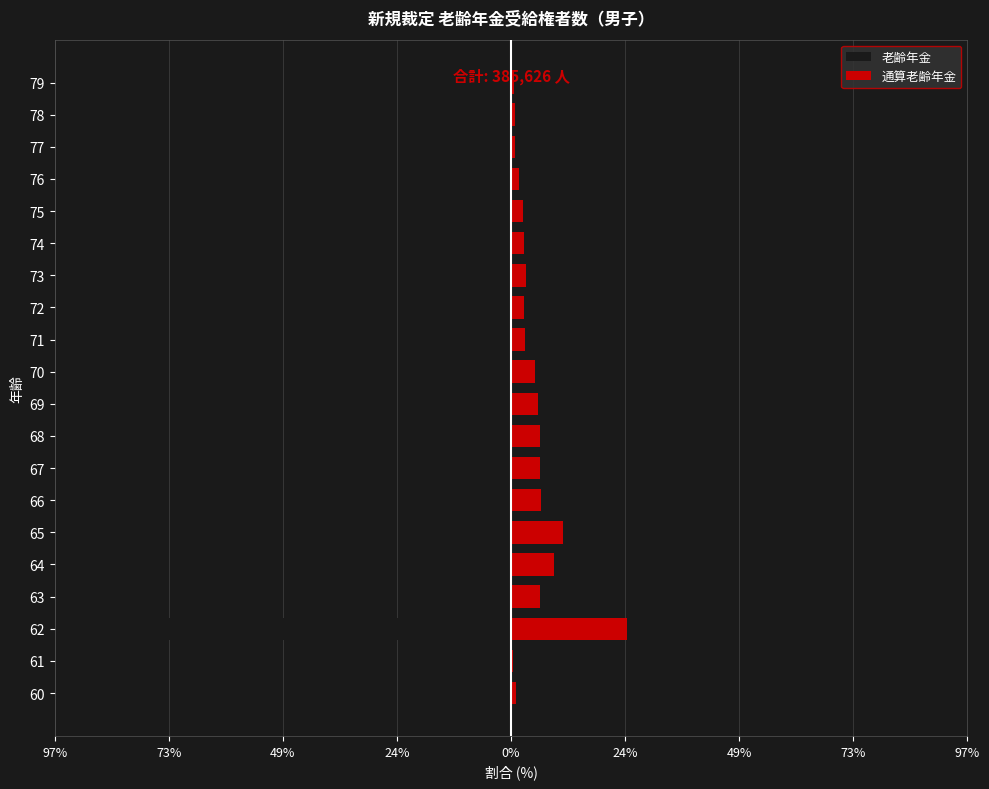

How many data points does each series have?

20